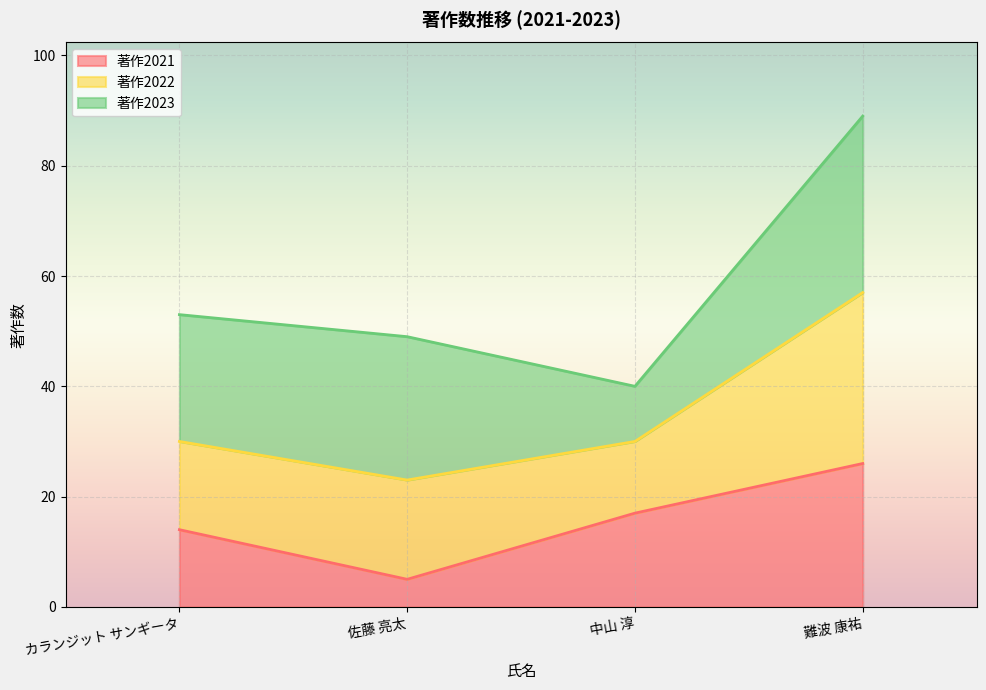

How many values in the 著作2022 series exceed 53?

1